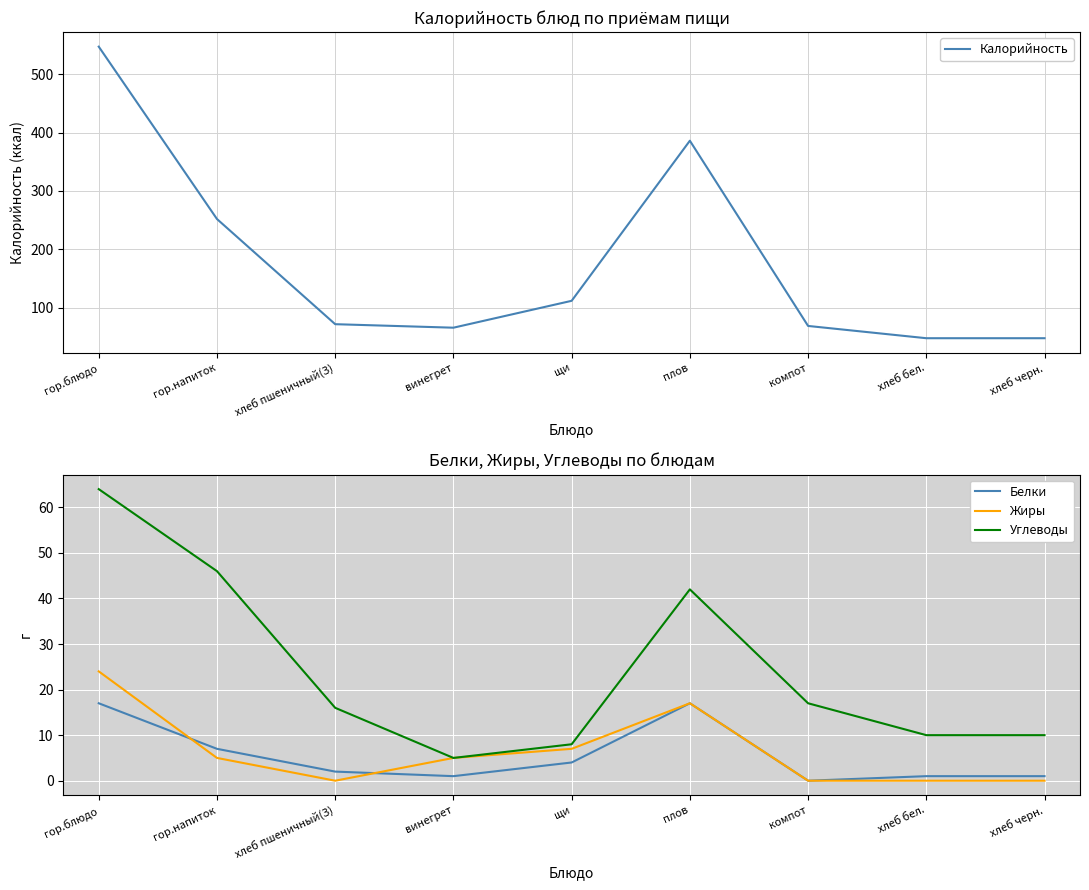

Between хлеб бел. and хлеб черн., which series saw the biggest shift?

Калорийность